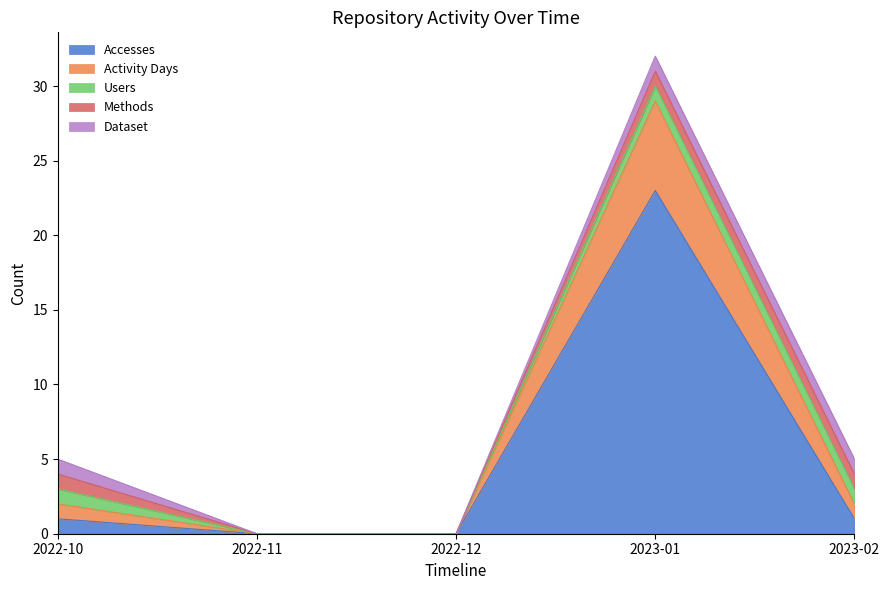

True or false: Users and Methods cross at least once.

False